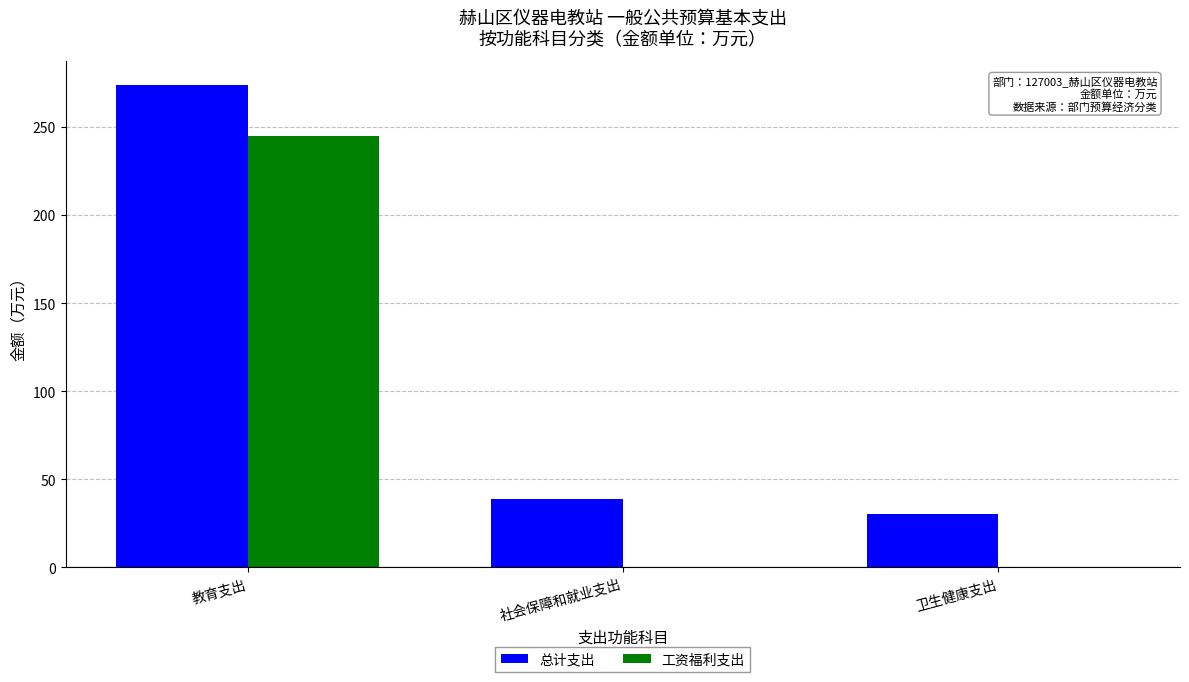

Reading right to left, what are all the values shown in this chart?

总计支出: 卫生健康支出=30.4	社会保障和就业支出=38.9	教育支出=274.0
工资福利支出: 卫生健康支出=0.0	社会保障和就业支出=0.0	教育支出=244.7